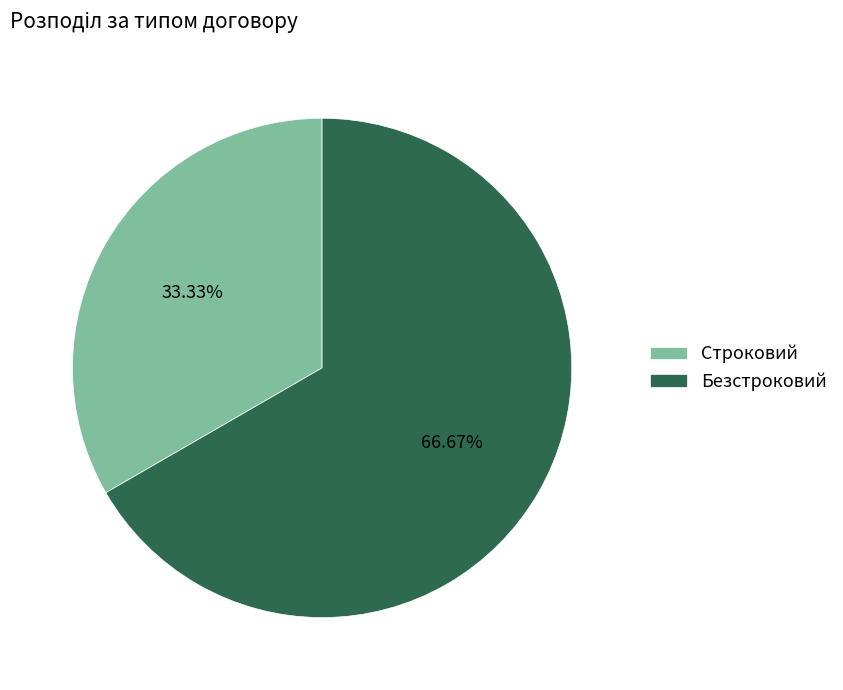

Is there any slice that represents more than half of the pie?

Yes